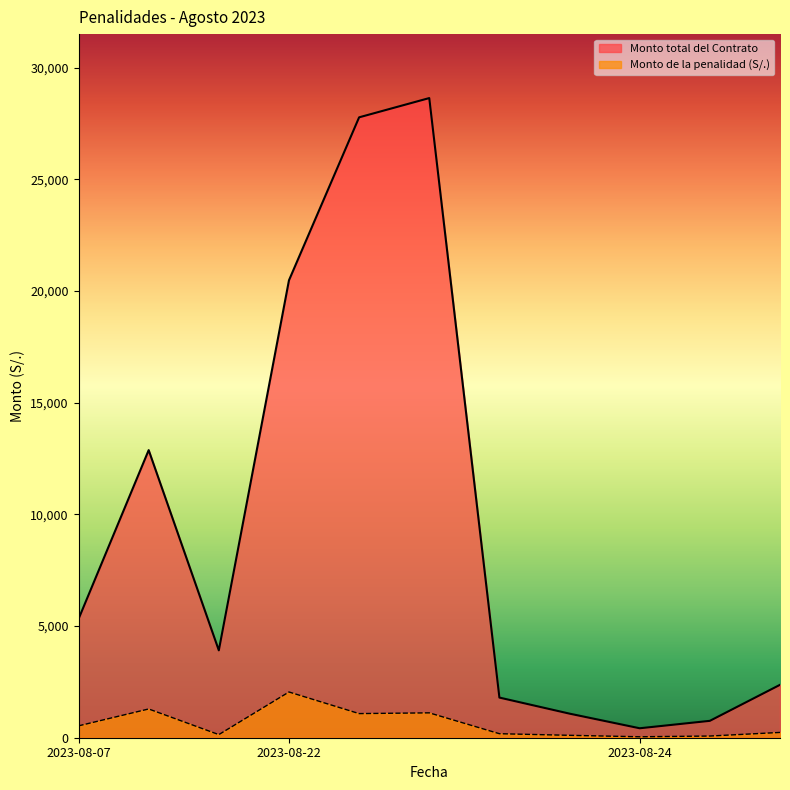

Which series has the largest total across all categories?

Monto total del Contrato